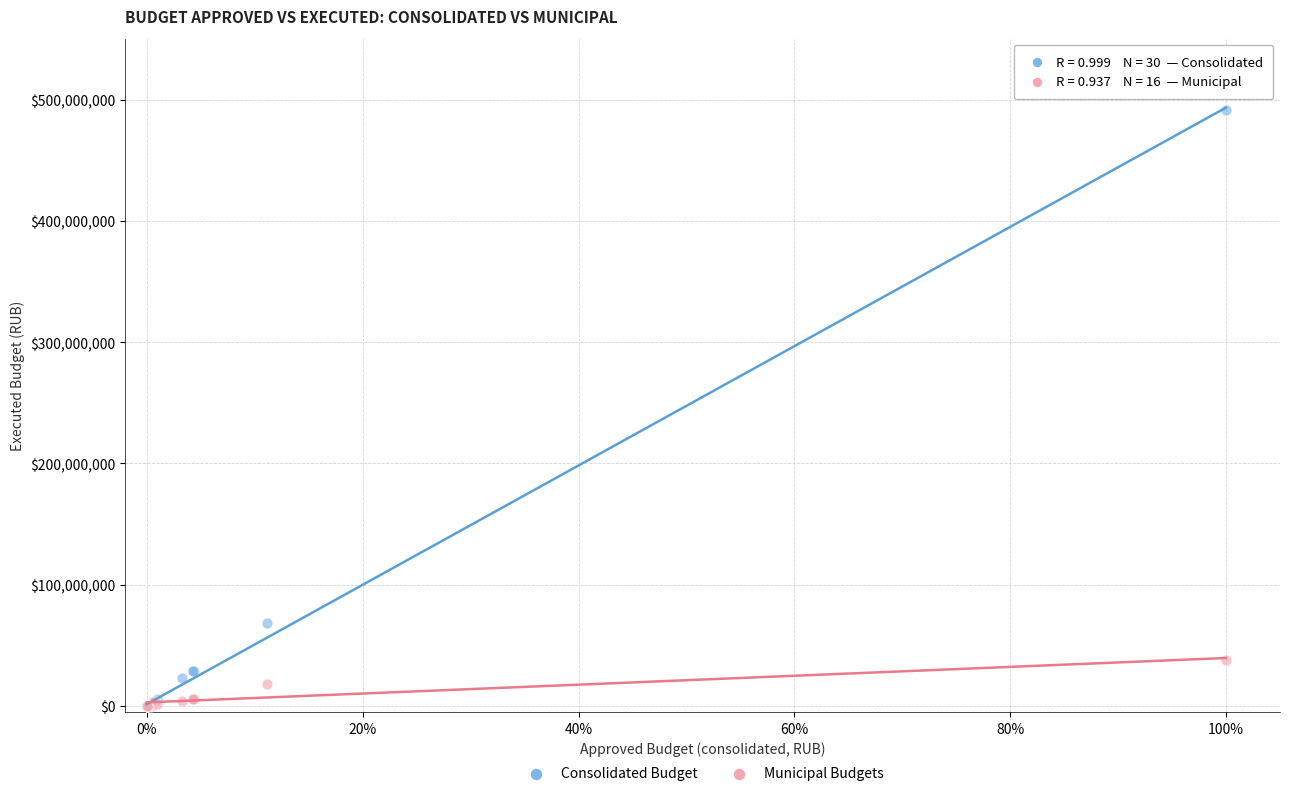

Across all series, what Y value is closest to 245598662?

68372380.0